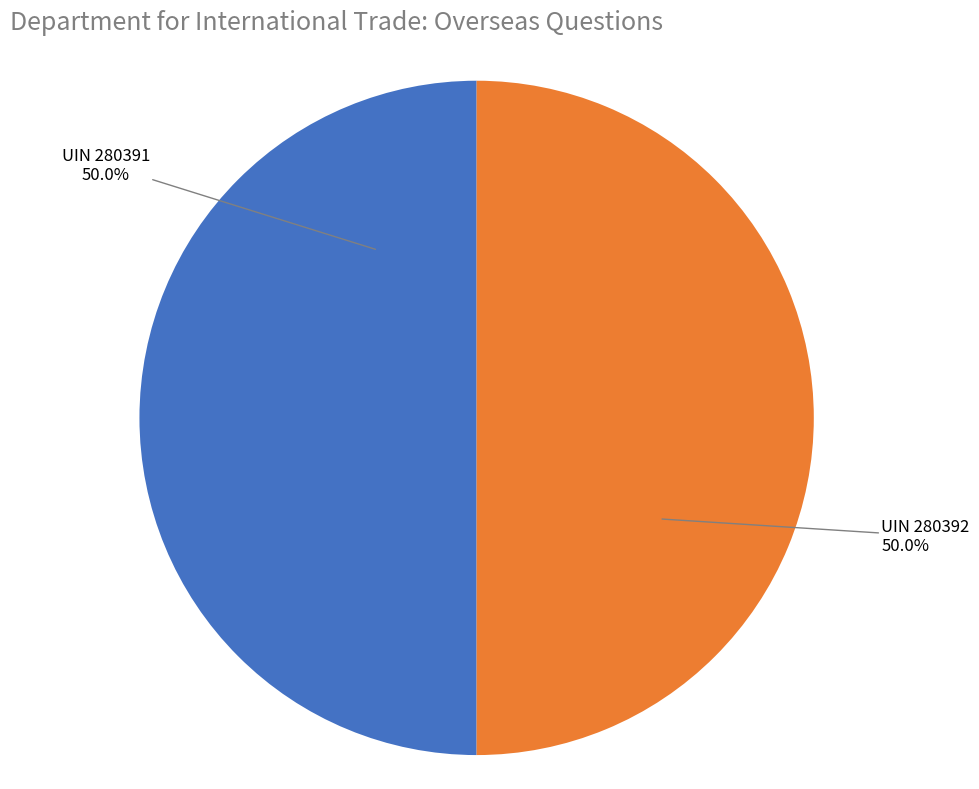

How many slices are in this pie chart?

2